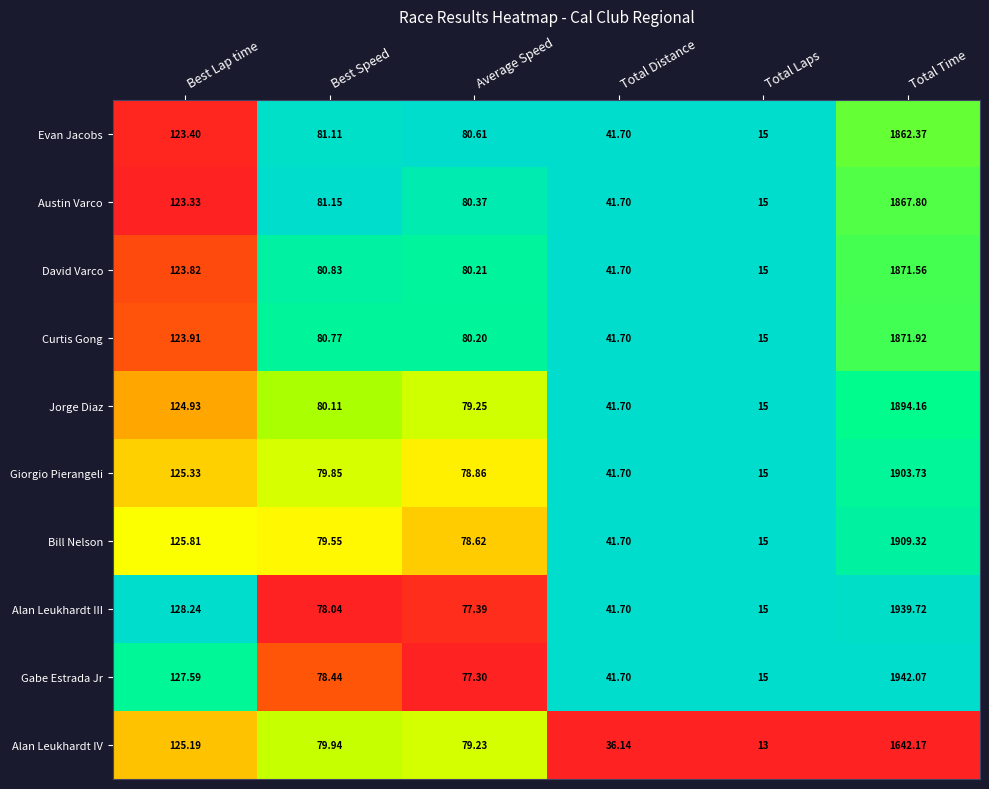

Rank the series by their maximum value, from highest to lowest.

Gabe Estrada Jr, Alan Leukhardt III, Bill Nelson, Giorgio Pierangeli, Jorge Diaz, Curtis Gong, David Varco, Austin Varco, Evan Jacobs, Alan Leukhardt IV